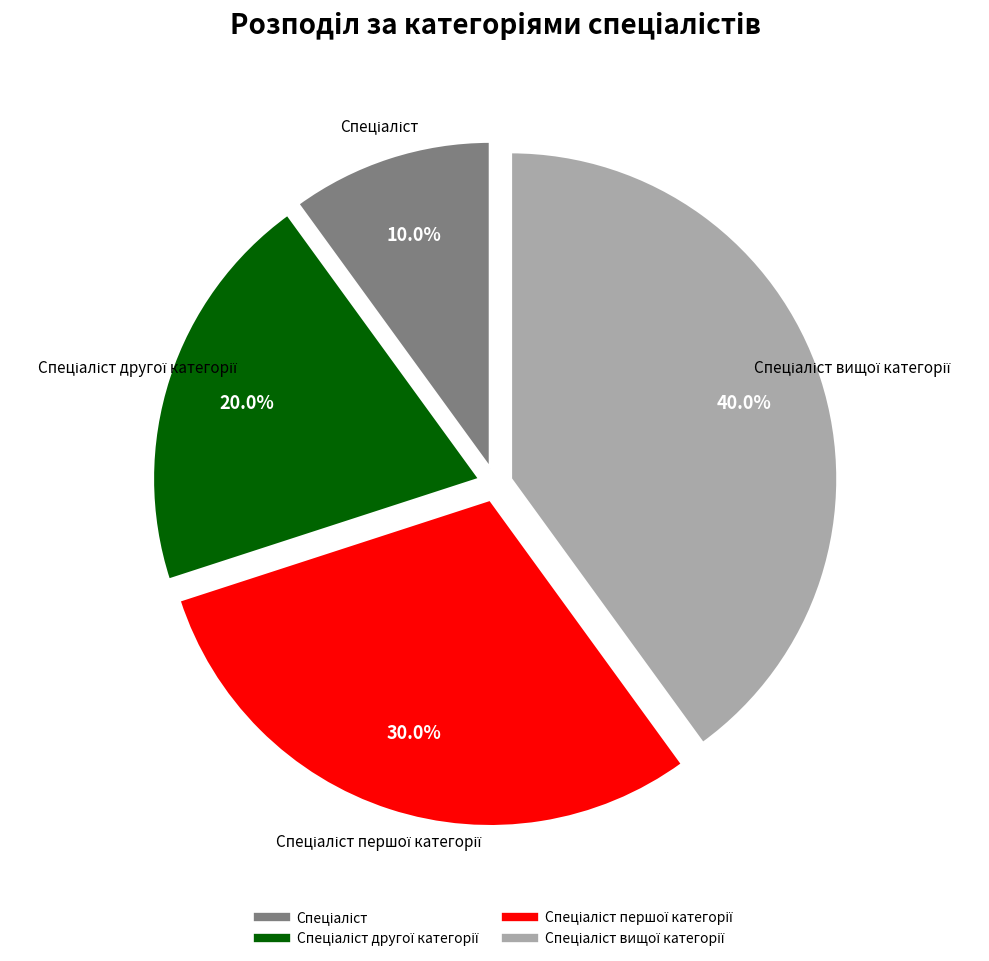

Is there any slice that represents more than half of the pie?

No